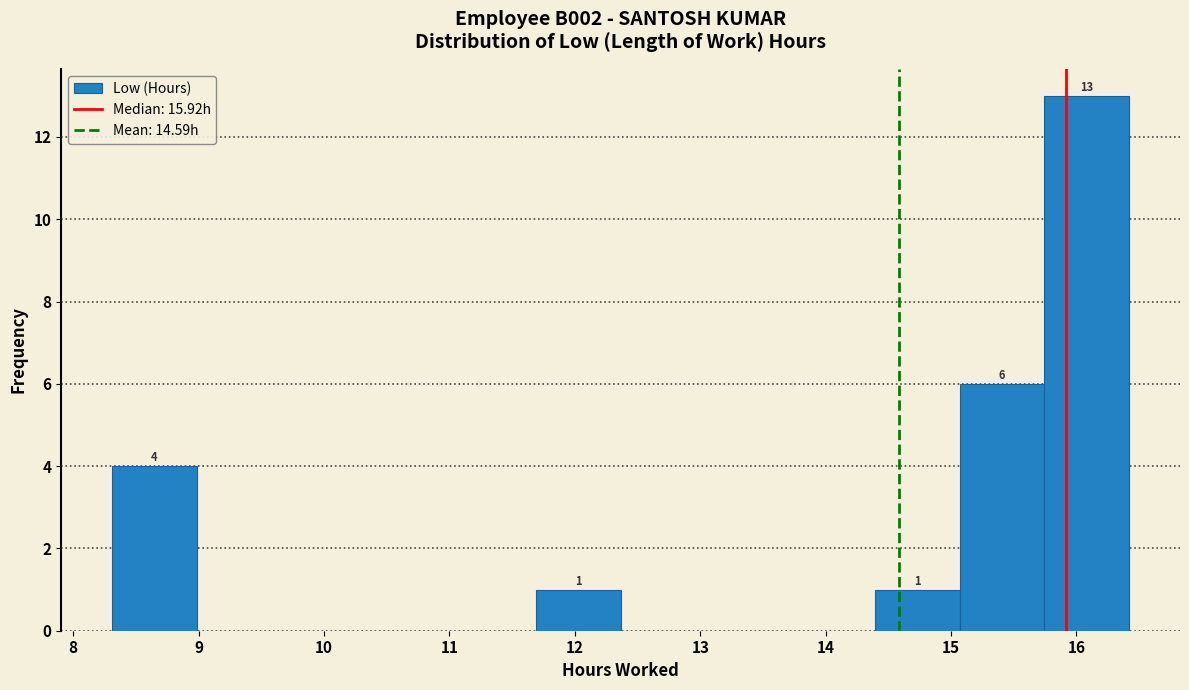

Over which range of the x-axis is the bar tallest?

15.7 to 16.4